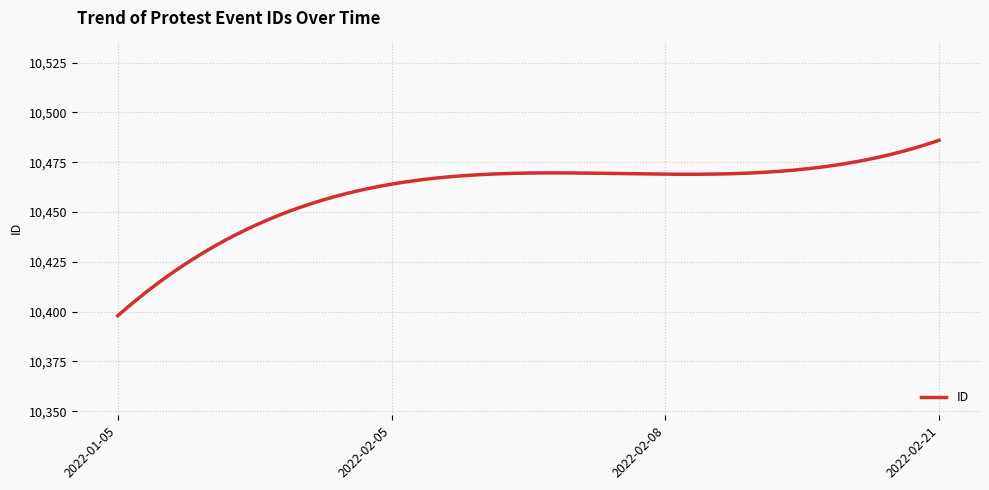

Approximately how many times larger is the value at 2022-02-08 compared to 2022-02-05?

1.0